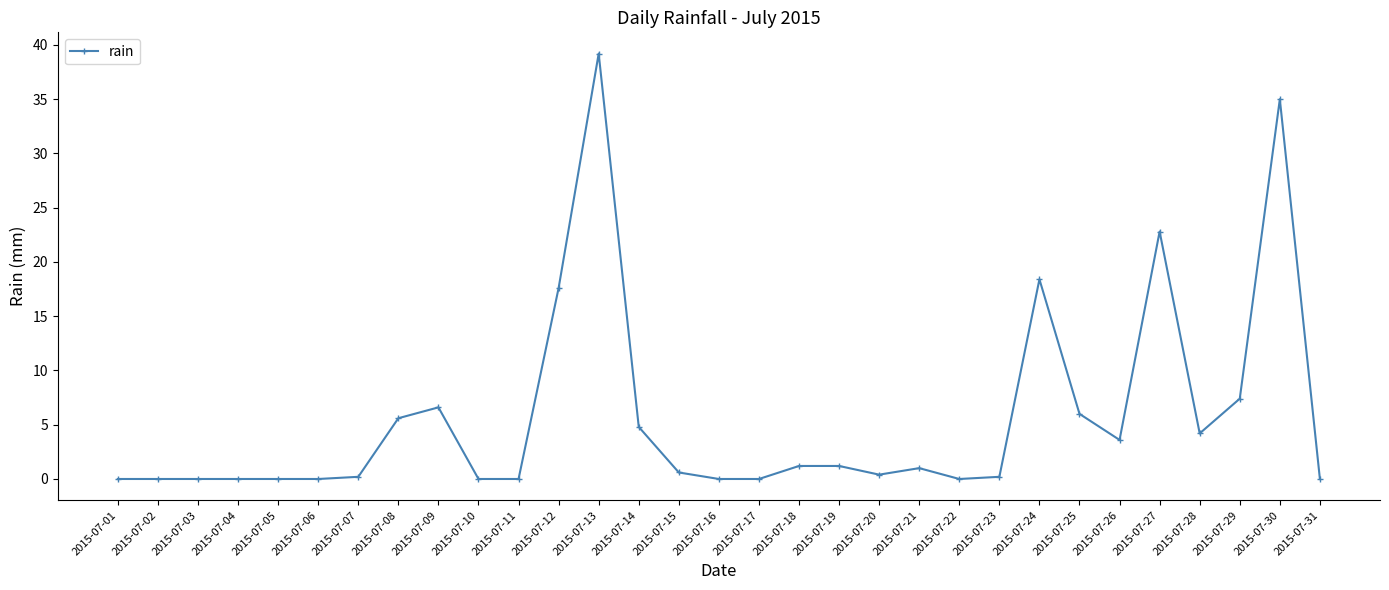

Which has a higher value, 2015-07-02 or 2015-07-18?

2015-07-18